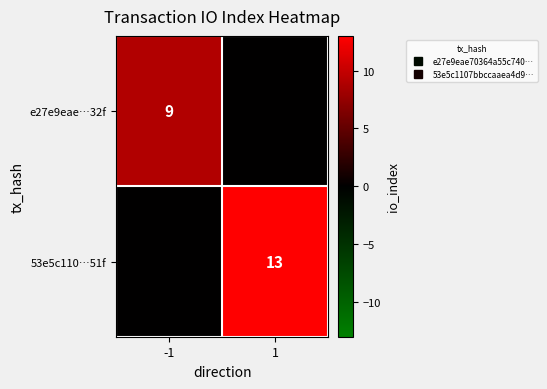

What is the sum of all e27e9eae…32f values?

9